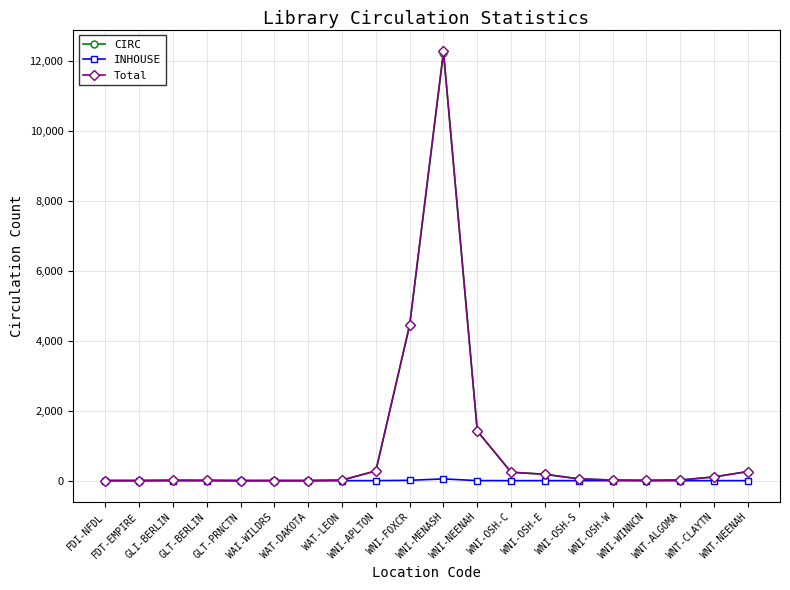

What is the highest value of the CIRC series?

12226